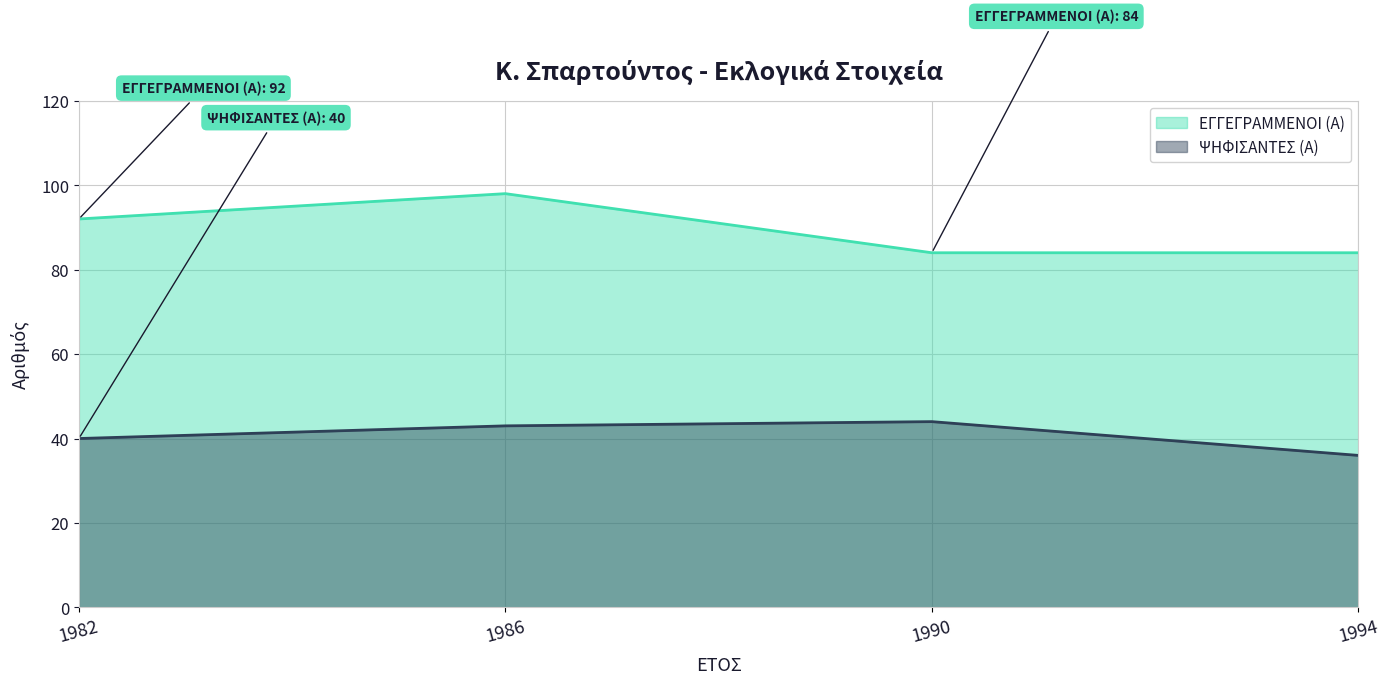

Reading right to left, extract all data points from this chart.

ΕΓΓΕΓΡΑΜΜΕΝΟΙ (Α): 1994=84	1990=84	1986=98	1982=92
ΨΗΦΙΣΑΝΤΕΣ (Α): 1994=36	1990=44	1986=43	1982=40